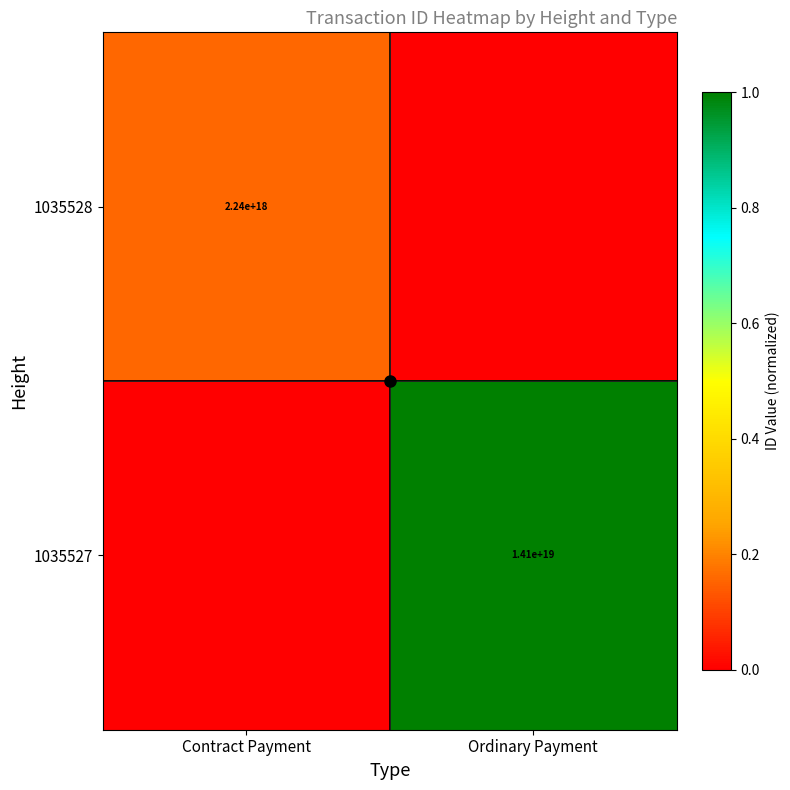

The 1035527 series shows 14100000000000000000 at Ordinary Payment. True or false?

True